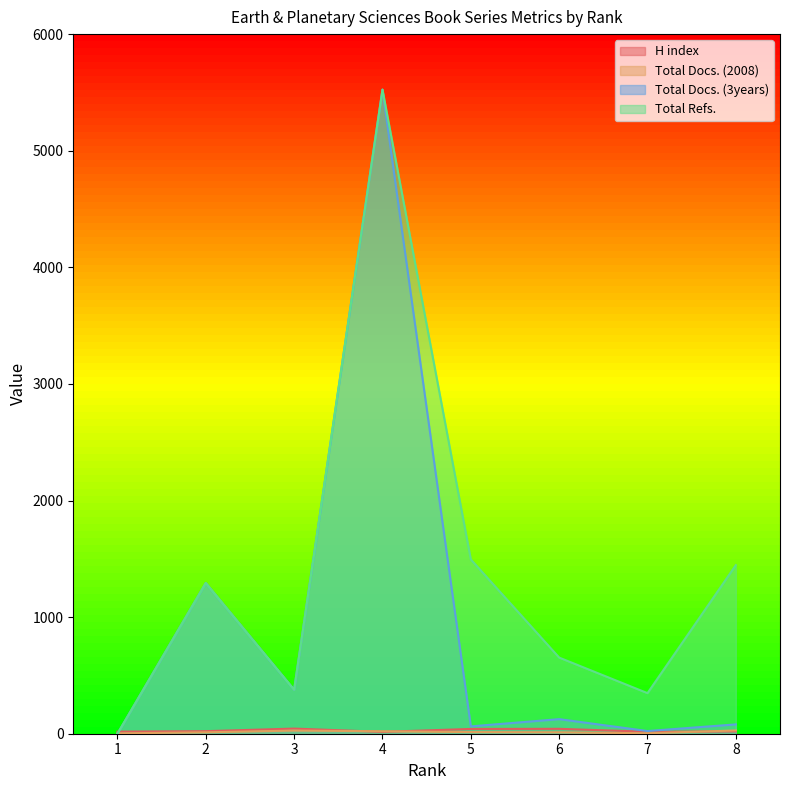

Which series changed the most between 8 and 7?

Total Refs.